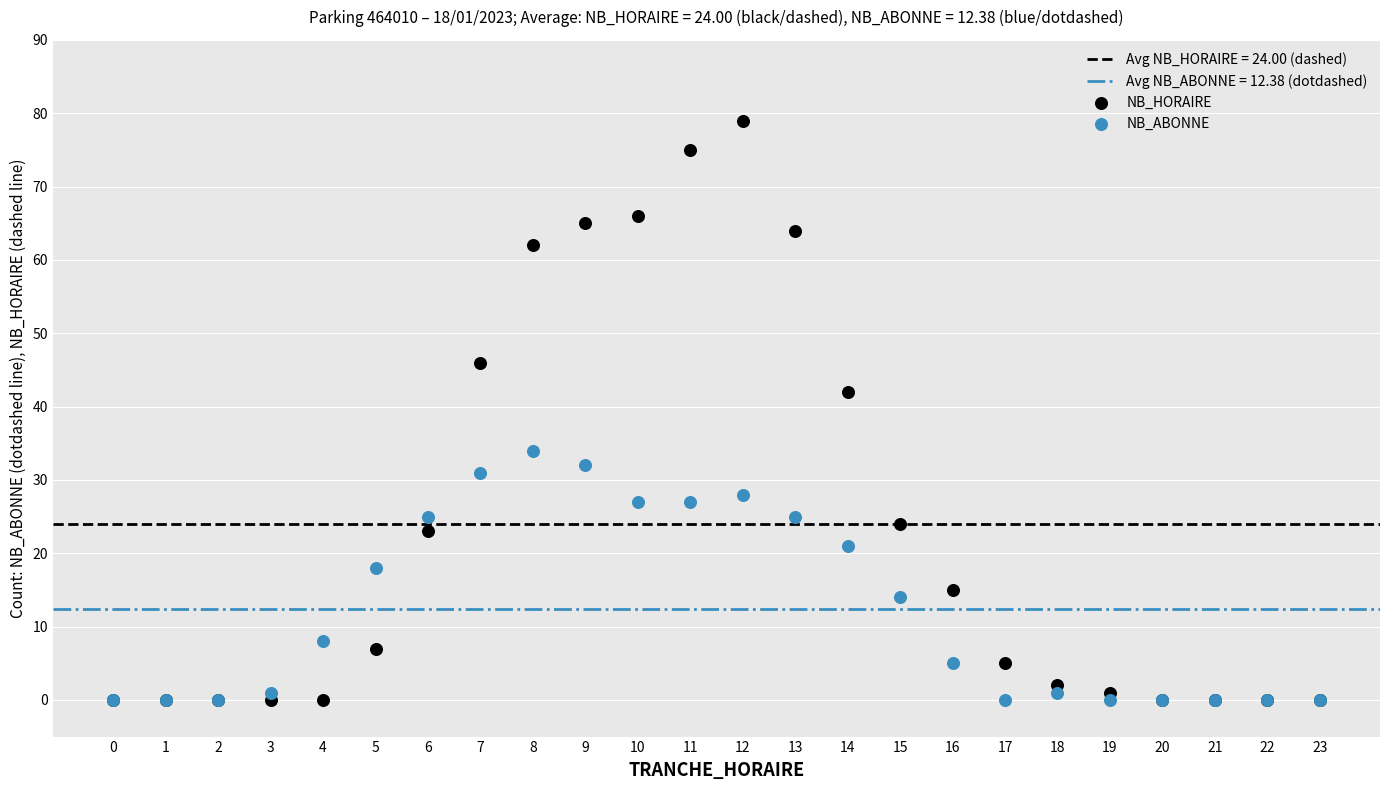

In the NB_HORAIRE series, what Y value is closest to 39?

42